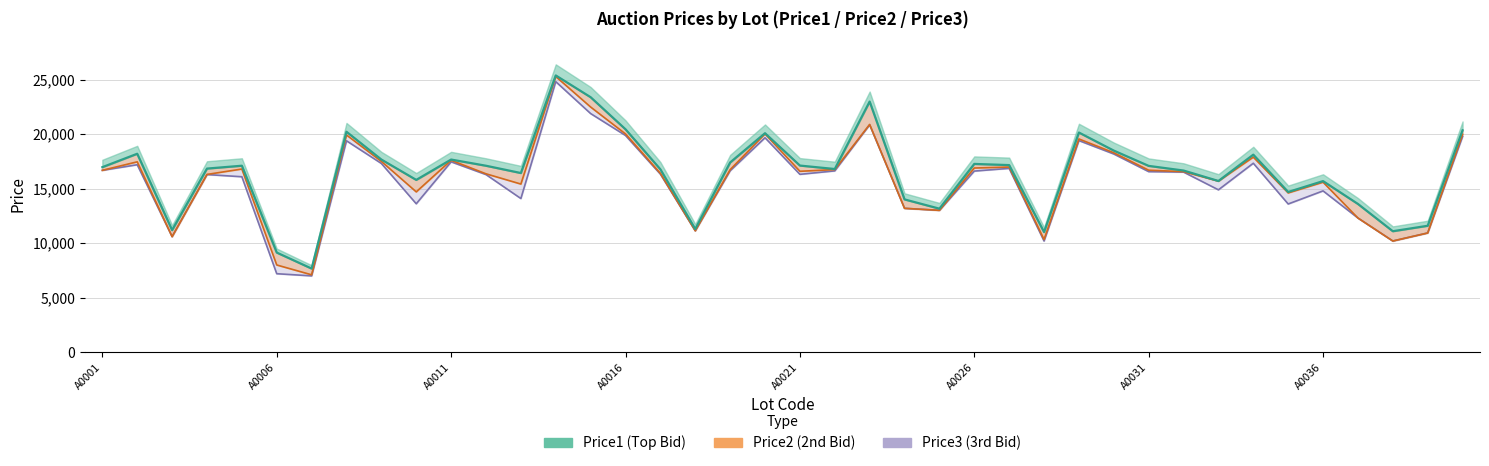

At which category does the chart reach its peak across all series?

A0014